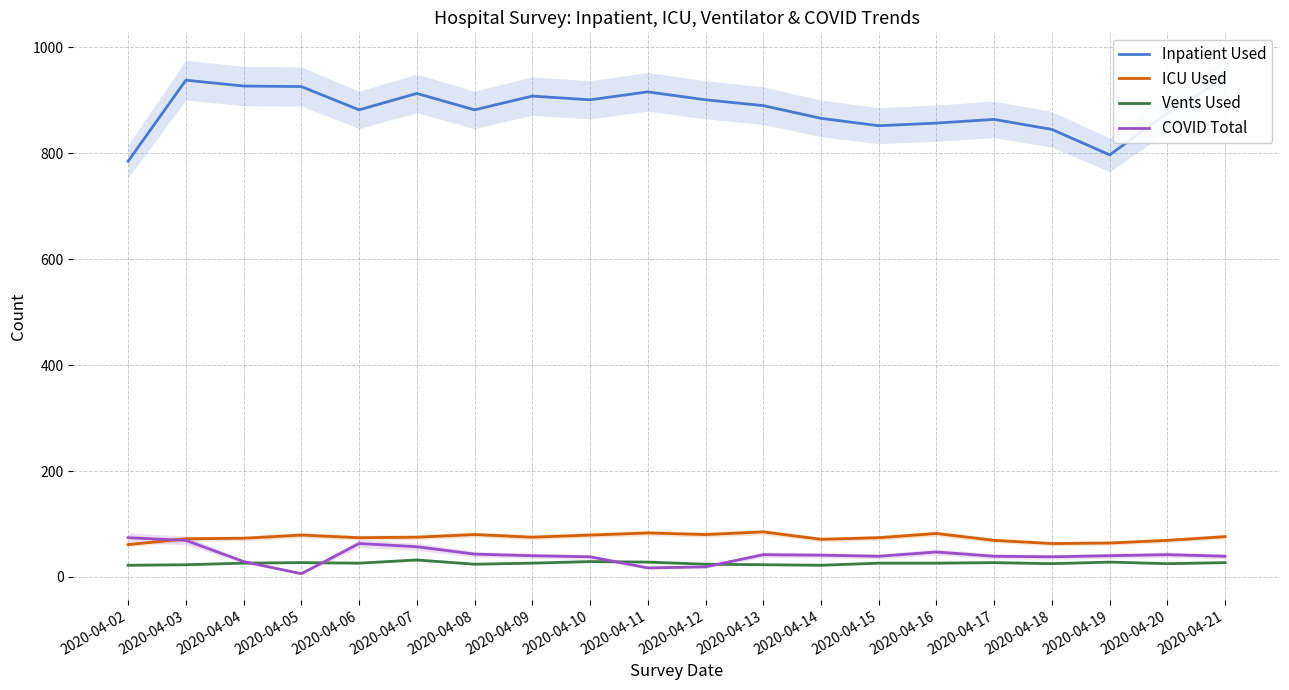

What is the difference between the maximum and minimum values in the Vents Used series?

10